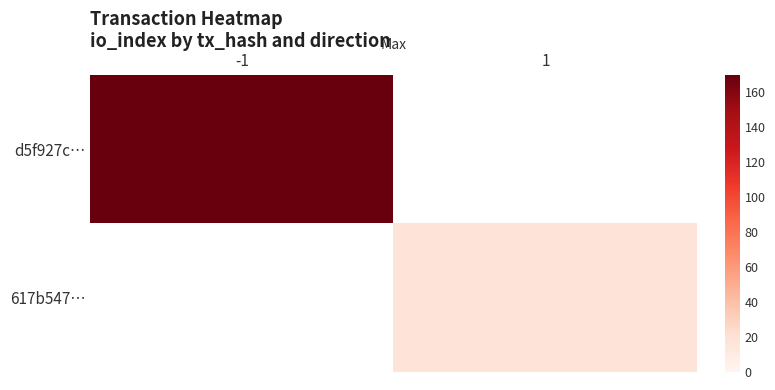

At 1, list the series in order from smallest to largest.

d5f927c…, 617b547…